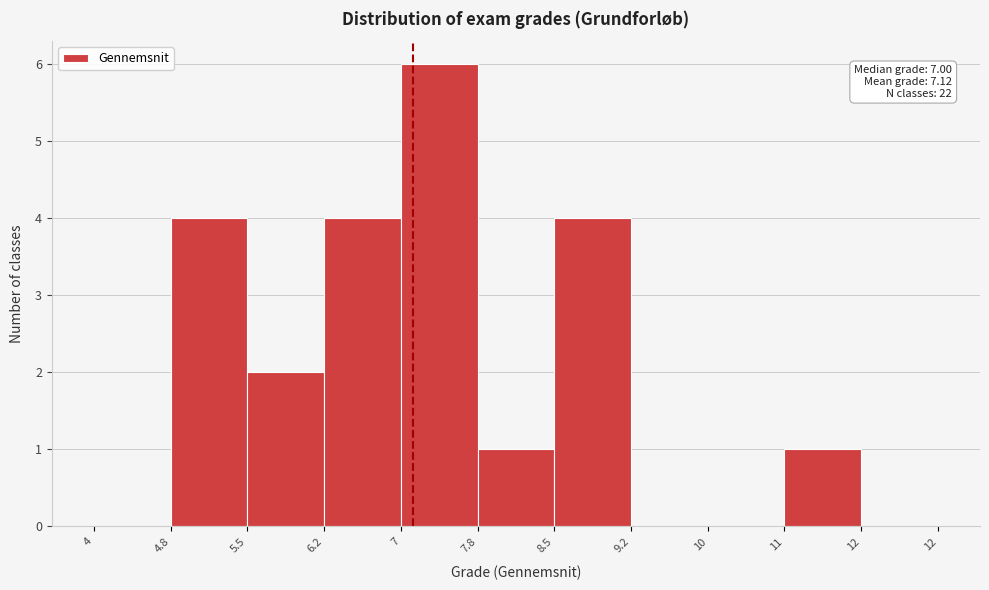

Reading left to right, what are all the values shown in this chart?

4=0	4.8=4	5.5=2	6.2=4	7=6	7.8=1	8.5=4	9.2=0	10=0	11=1	12=0